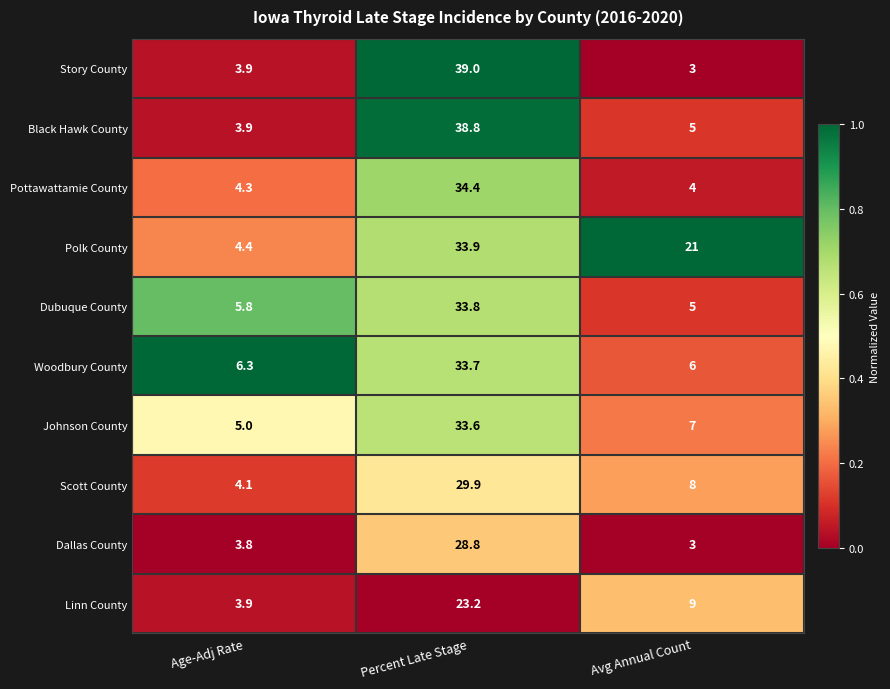

Which series has the largest total across all categories?

Polk County